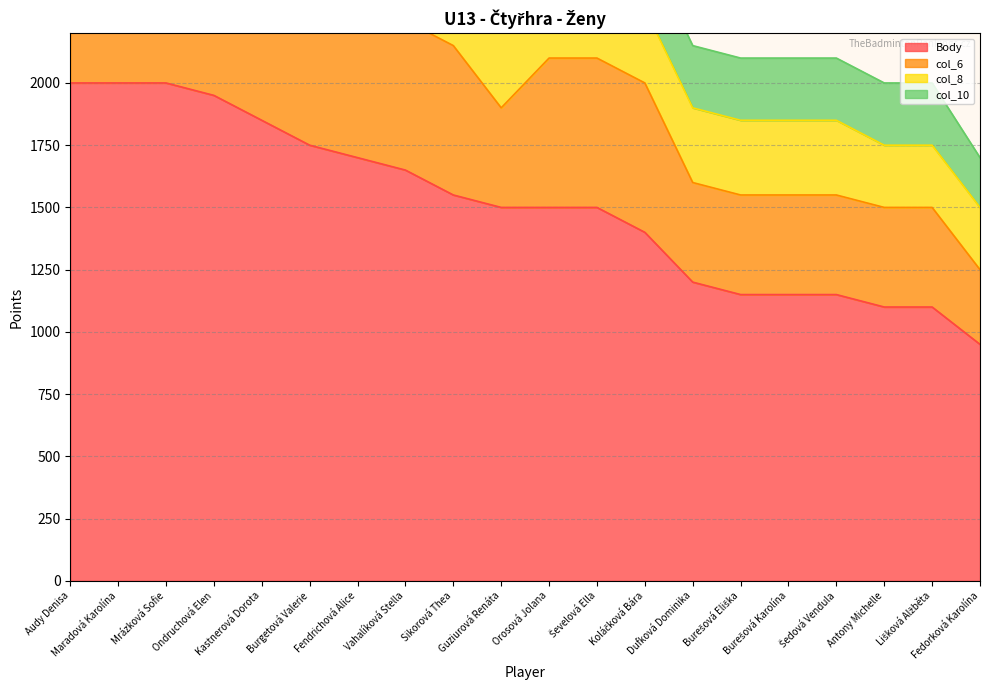

How many values in the col_8 series are below 400?

8